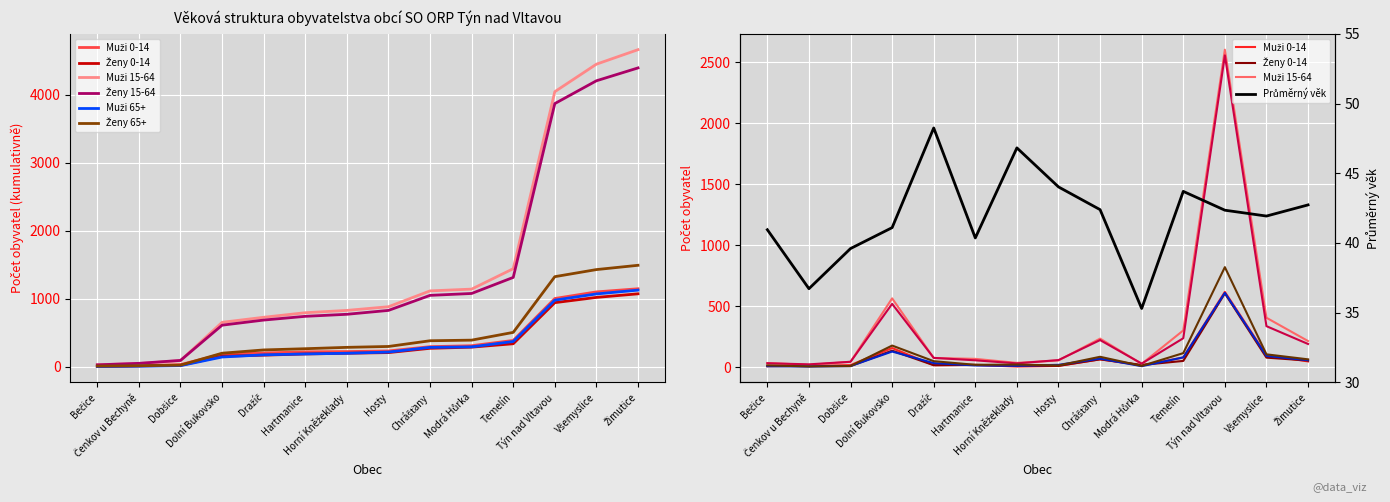

What is the difference between the maximum and minimum values in the Ženy 15-64 series?

2533